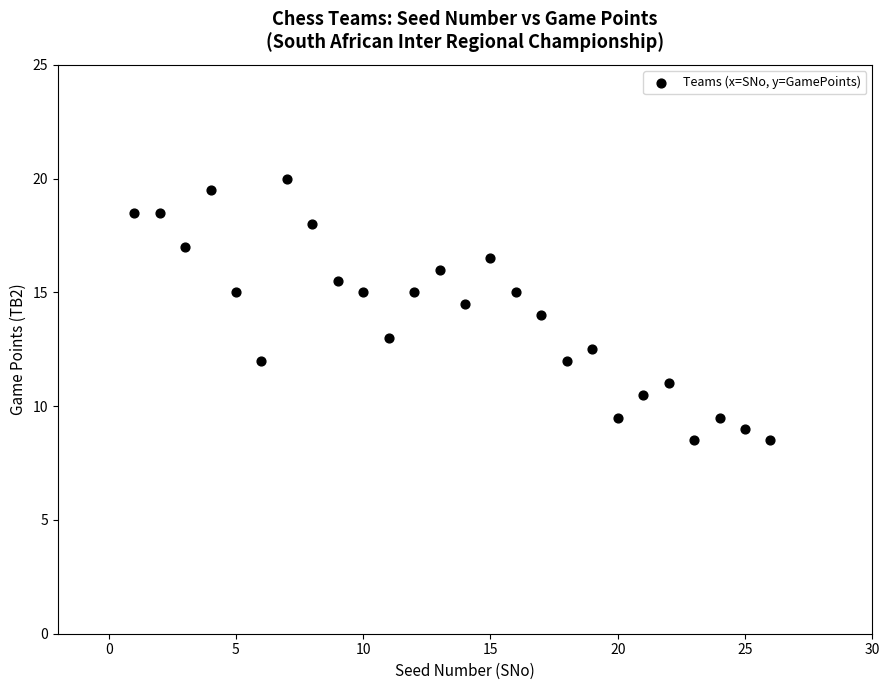

How many data points are displayed?

26